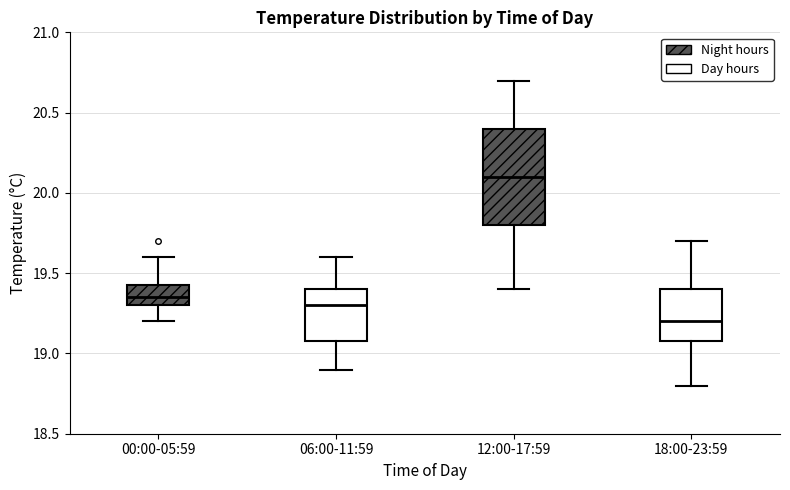

Reading left to right, read every box against the y-axis: the position of its median line, the range the box covers, and the ends of its whiskers. The values are not printed on the chart, so give them approximately, as read against the axis.

00:00-05:59: median 19.35, box 19.30 to 19.45, whiskers 19.20 to 19.60
06:00-11:59: median 19.30, box 19.10 to 19.40, whiskers 18.90 to 19.60
12:00-17:59: median 20.10, box 19.80 to 20.40, whiskers 19.40 to 20.70
18:00-23:59: median 19.20, box 19.10 to 19.40, whiskers 18.80 to 19.70